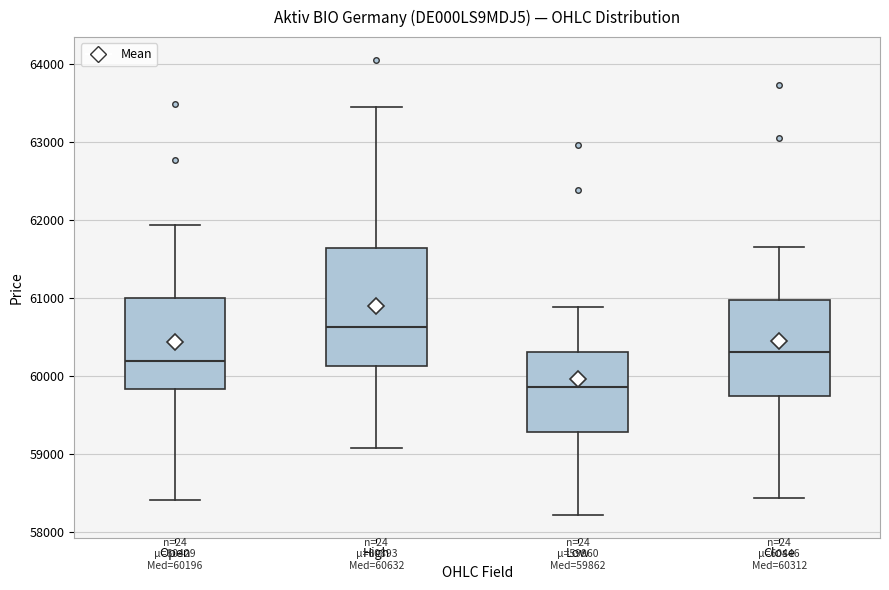

Comparing the boxes themselves (not the whiskers), which one is the tallest?

High